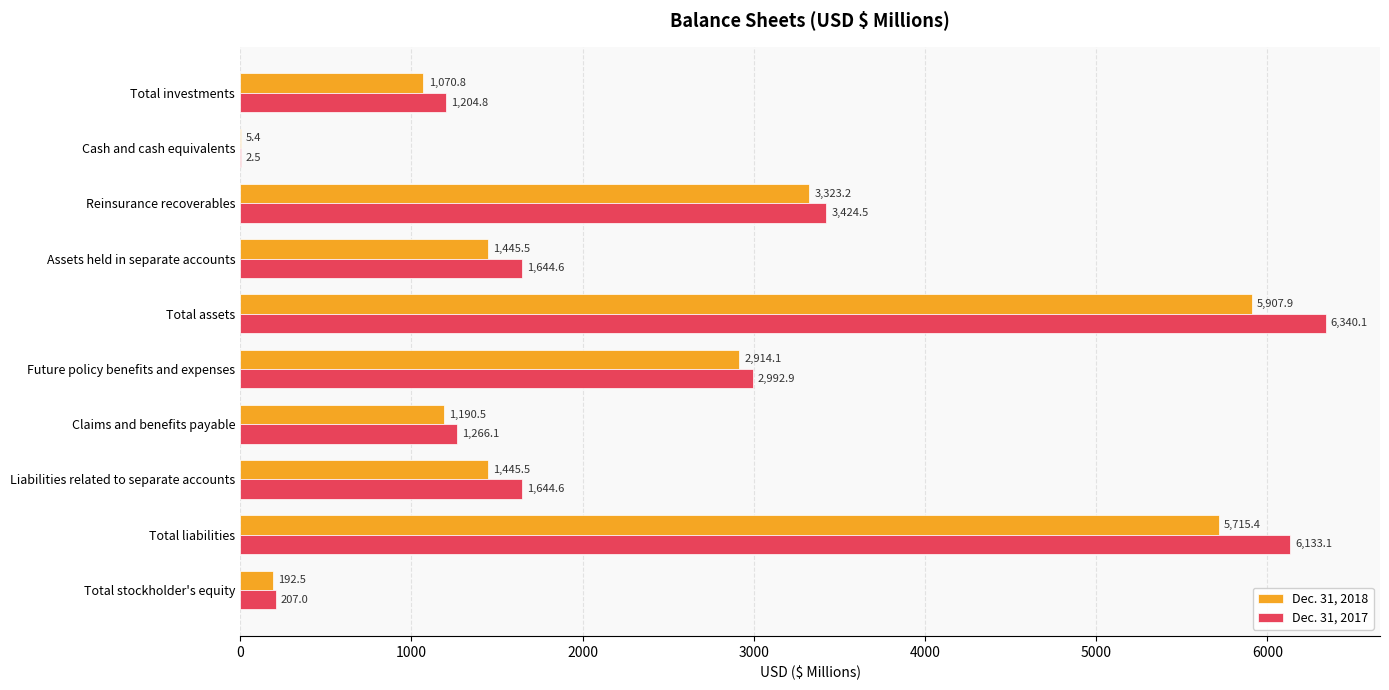

What is the total value across all series at Future policy benefits and expenses?

5907.0